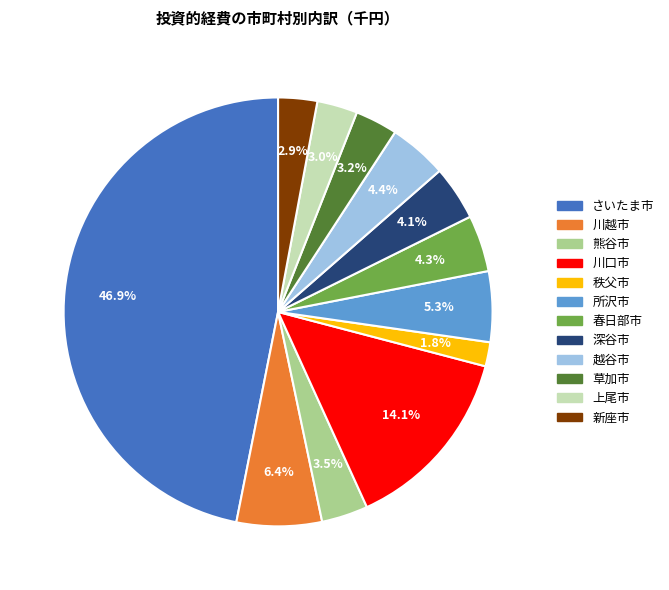

To the nearest percent, what percentage of the pie is 上尾市?

3%